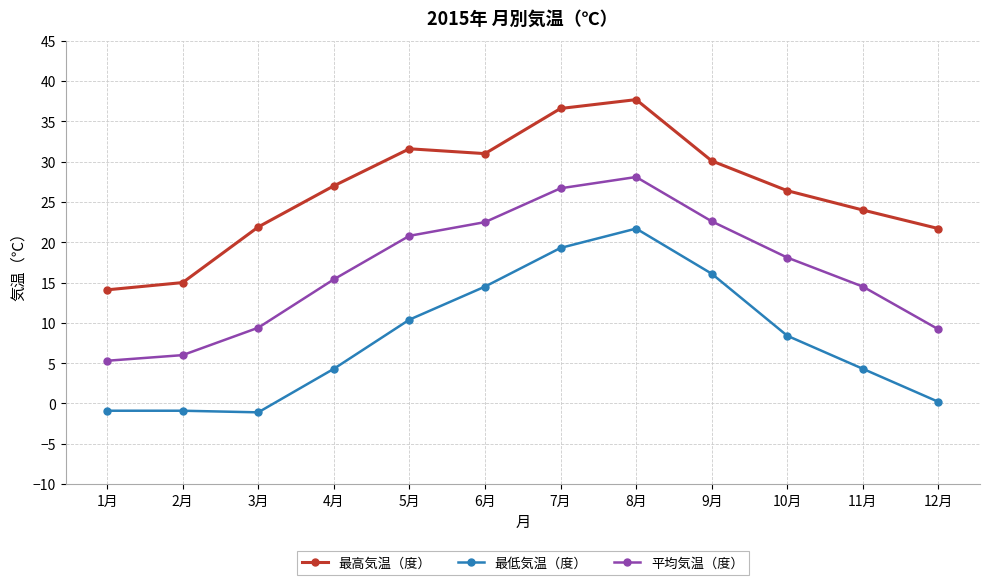

Rank the series at 11月 from lowest to highest value.

最低気温（度）, 平均気温（度）, 最高気温（度）